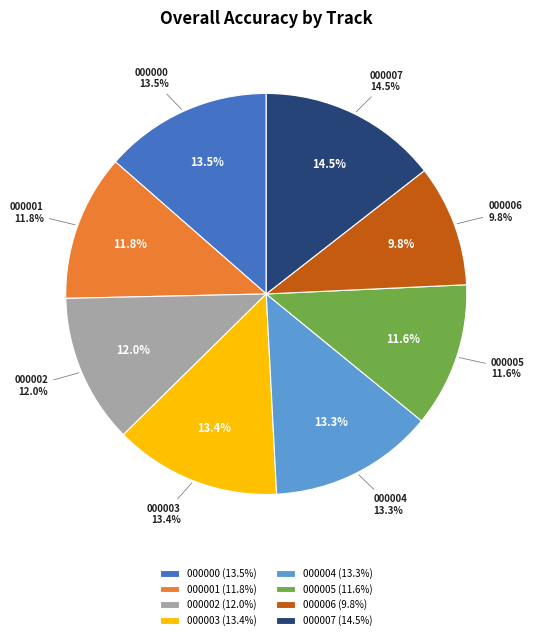

To the nearest percent, what percentage of the pie is mel_ind_08_000003?

13%